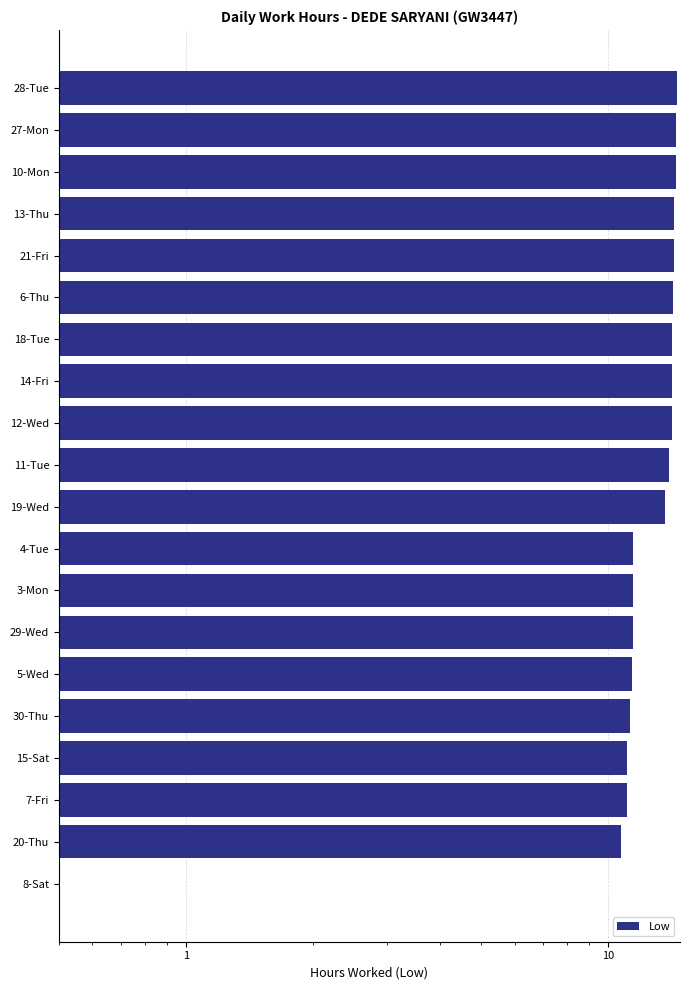

Reading right to left, transcribe all the data shown in this chart.

0.0	10.7	11.1	11.1	11.2	11.4	11.4	11.4	11.5	13.6	13.9	14.1	14.2	14.2	14.3	14.3	14.3	14.4	14.5	14.6